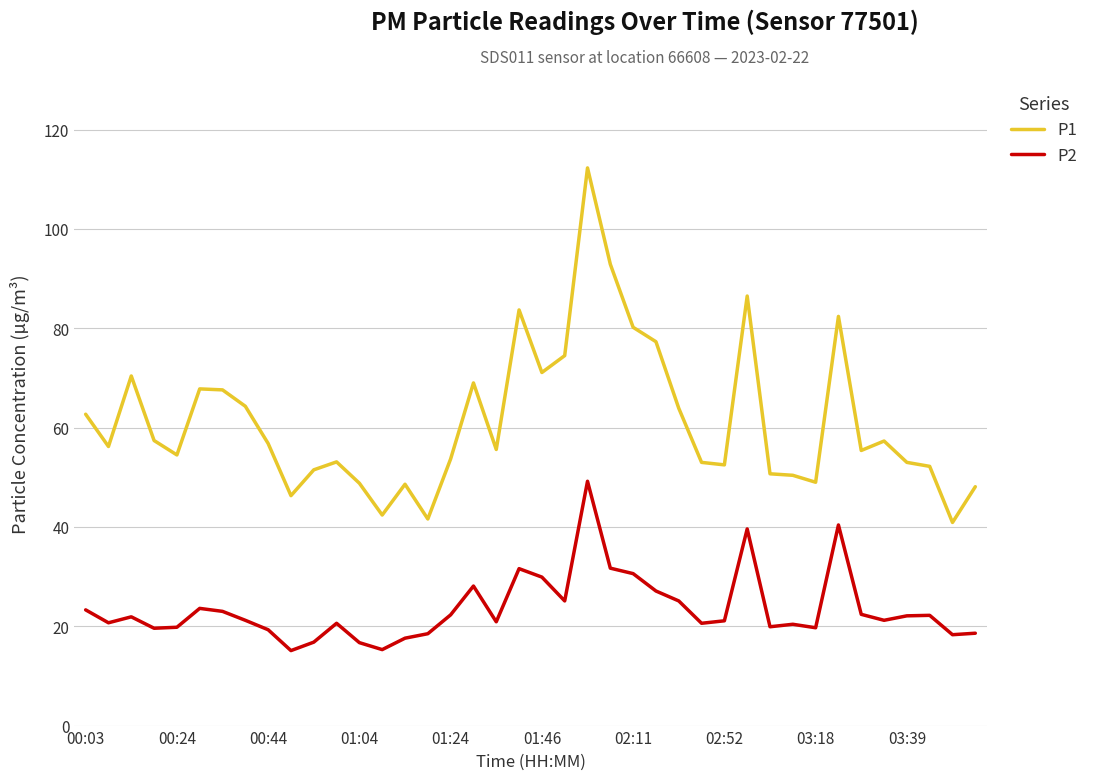

List the series in order of their peak value, lowest first.

P2, P1